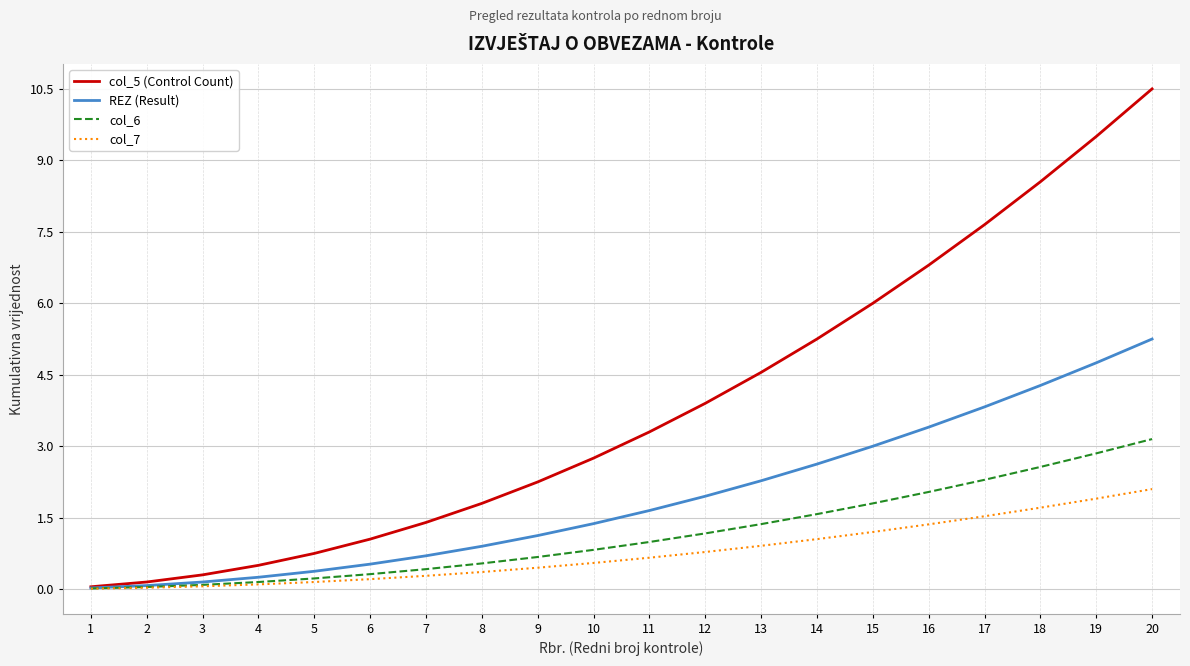

Is it true that REZ (Result) equals 4.3 at 18?

True